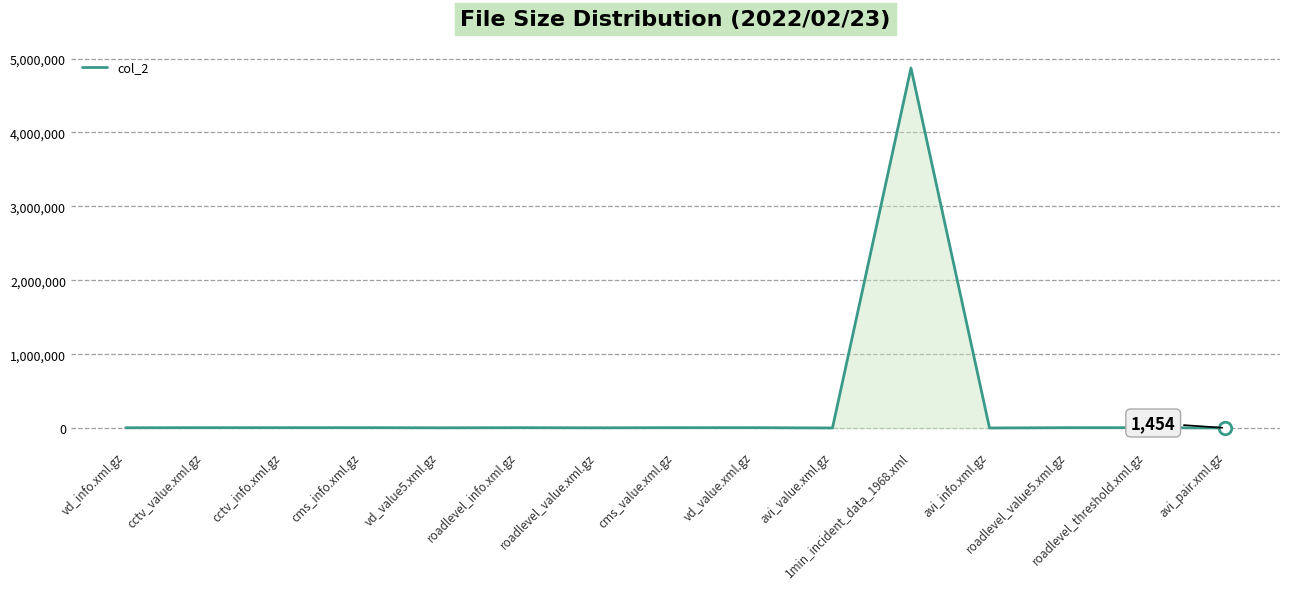

What is the maximum value shown in the chart?

4872479